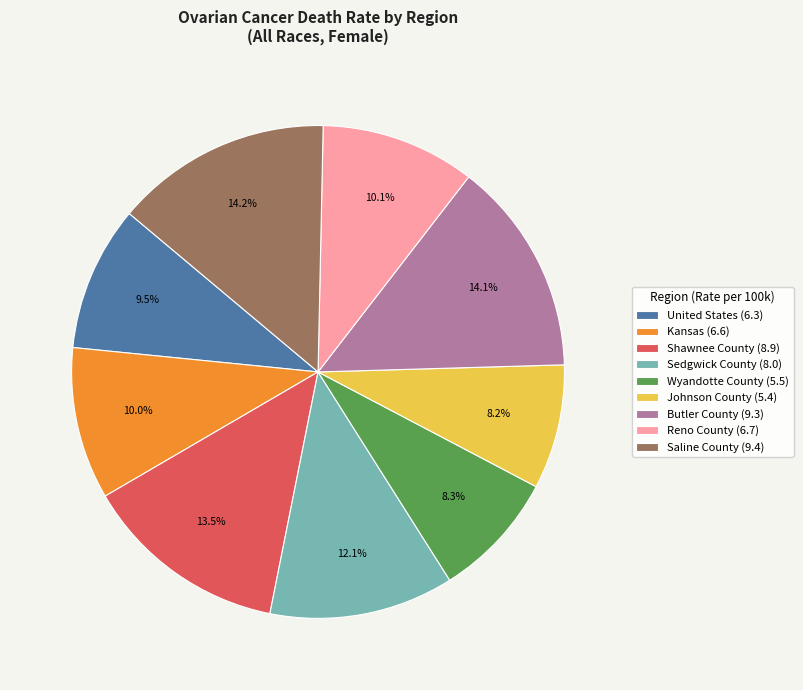

To the nearest percent, what portion does Saline County represent?

14%